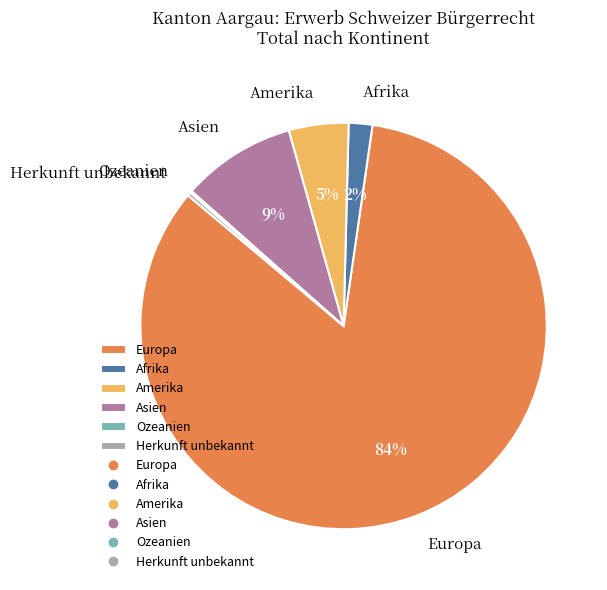

The Europa slice represents 84% of the pie. True or false?

True